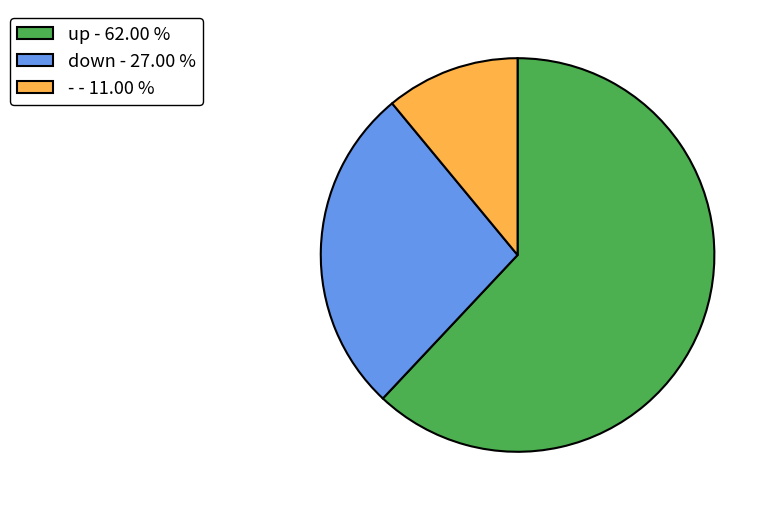

How many slices are in this pie chart?

3